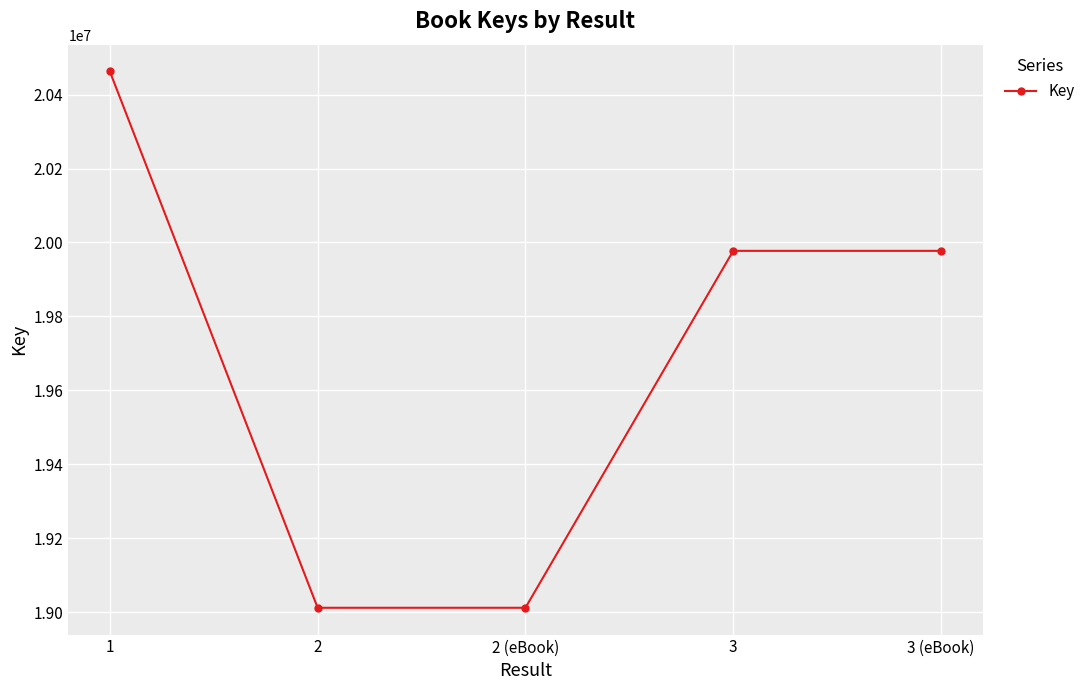

True or false: the data has more than 2 interior local peaks.

False